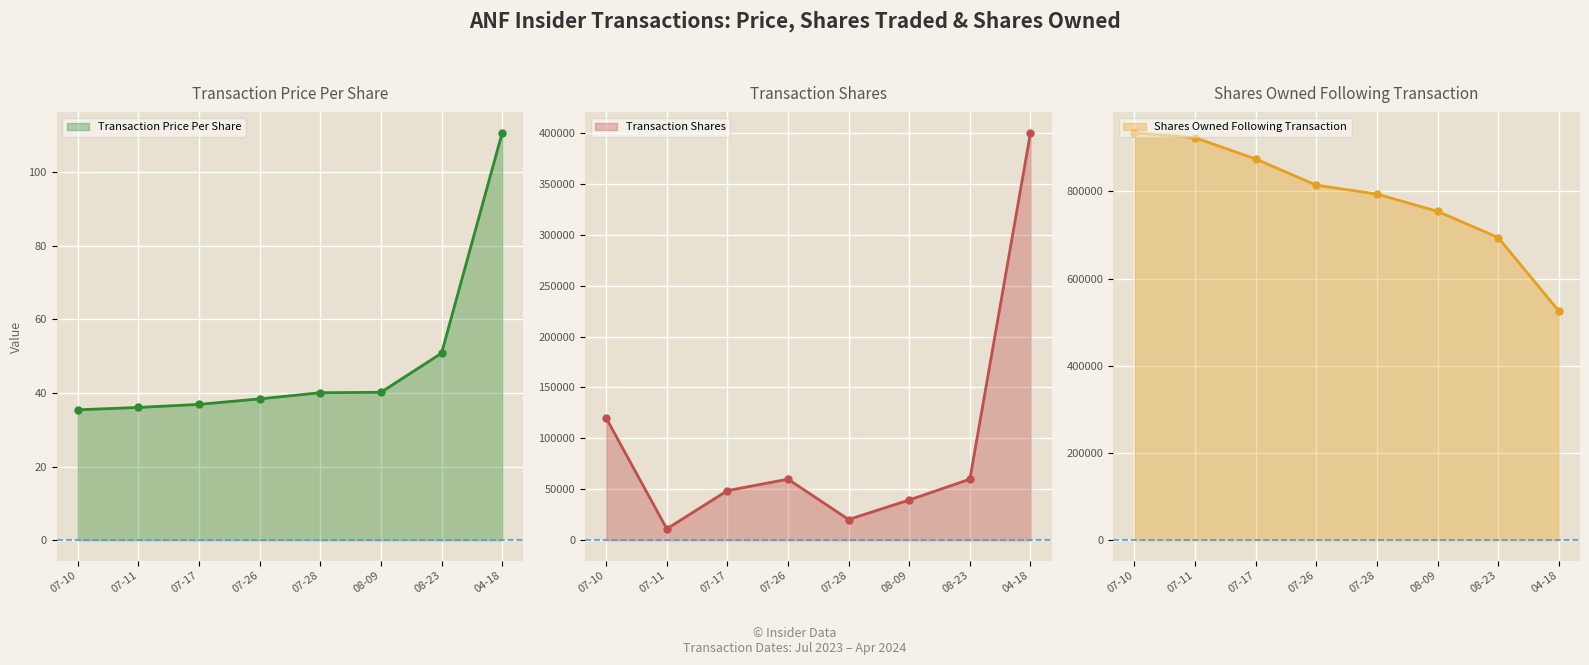

The value of Shares Owned Following Transaction at 07-17 is 218138.1. True or false?

False